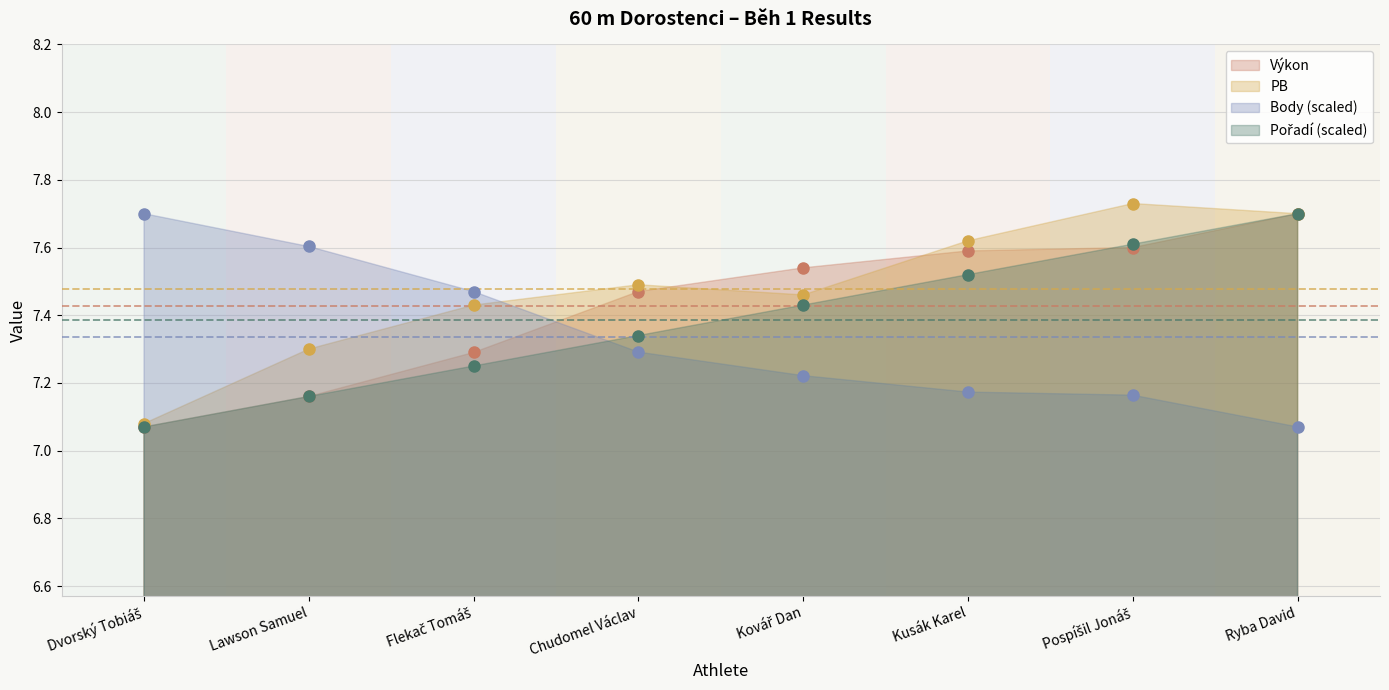

At how many categories does at least one series exceed 7?

8